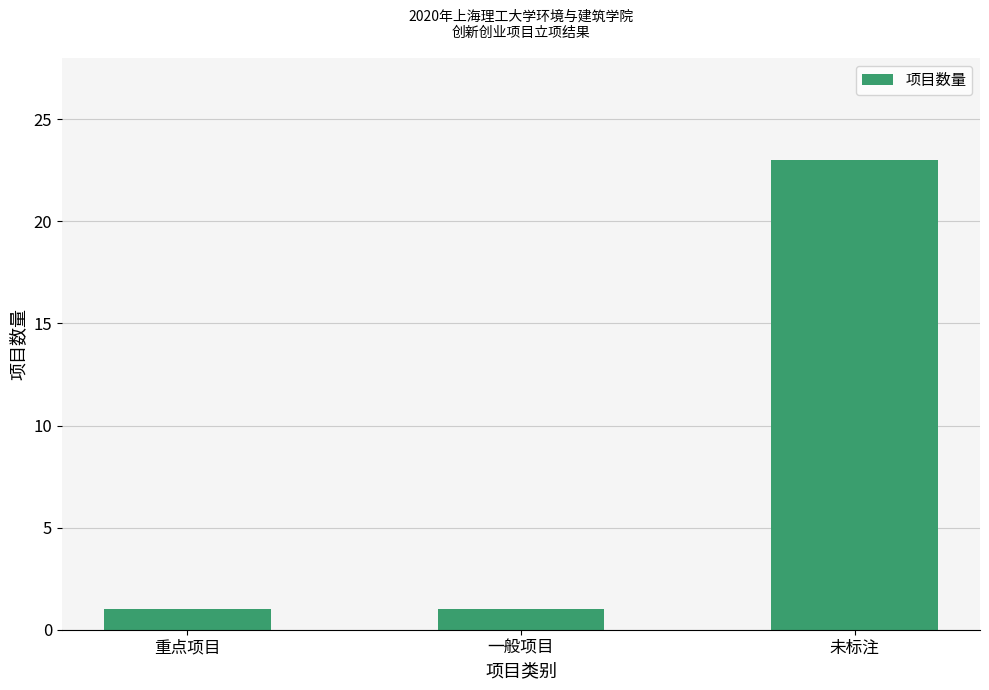

What value does the data have at 未标注?

23